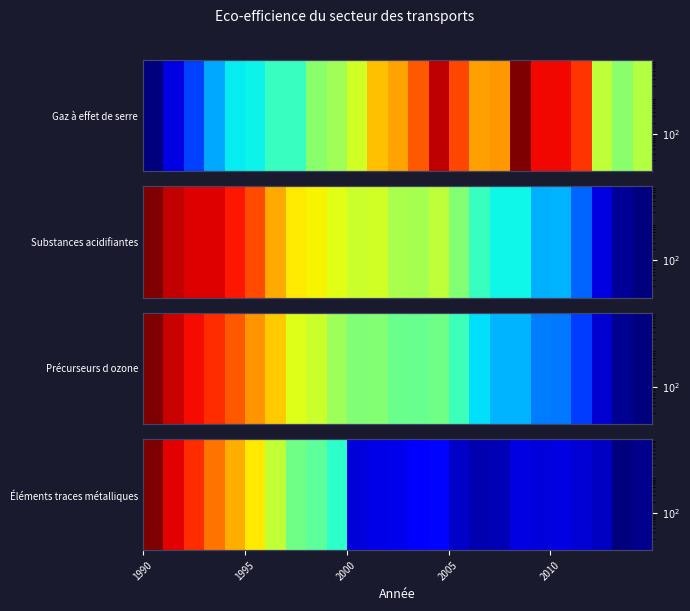

True or false: the data shows 1.1 at 2005.

False